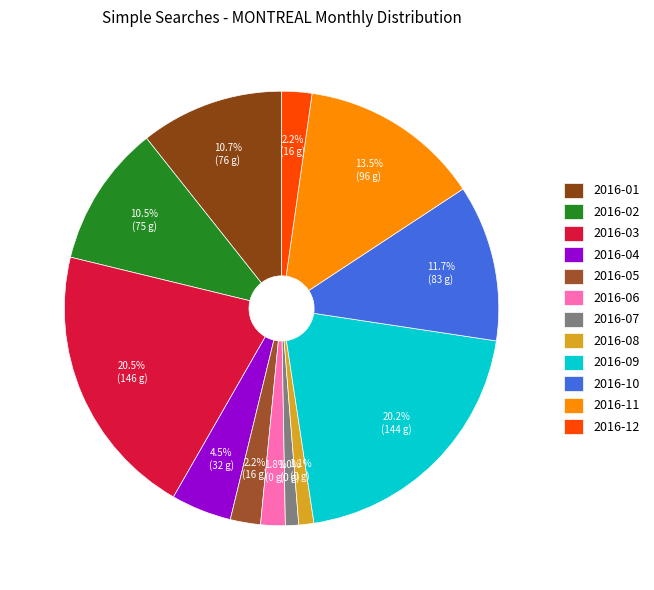

To the nearest percent, what is the average slice percentage?

8%